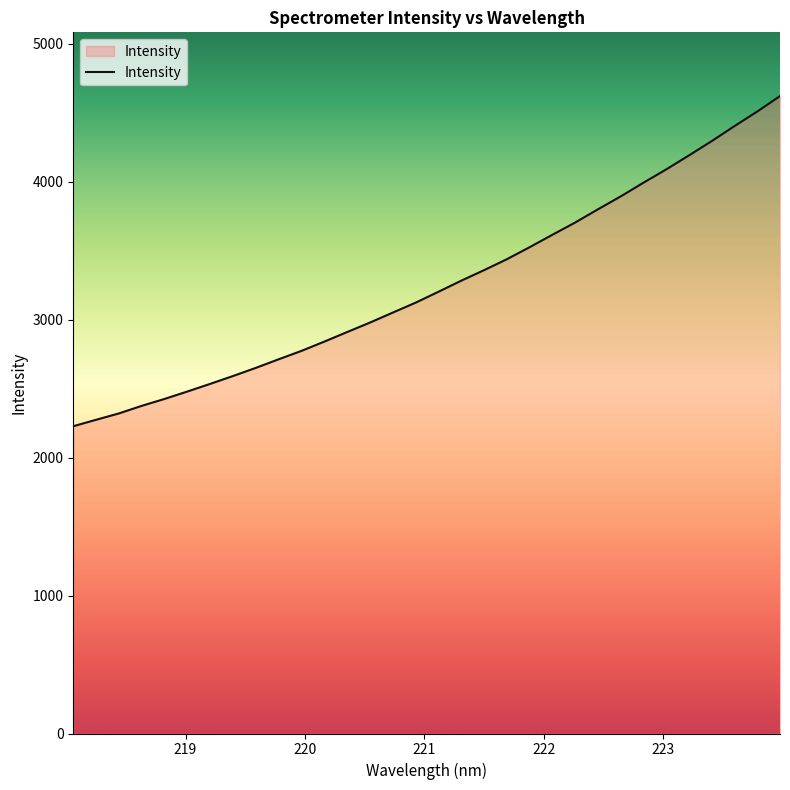

What is the smallest value displayed?

2227.3